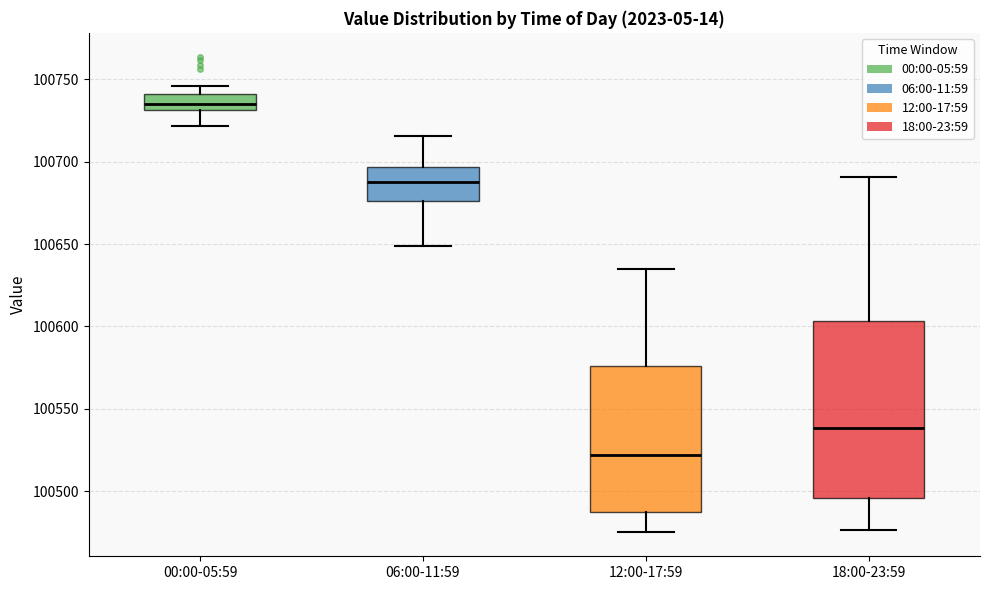

Reading left to right, read every box against the y-axis: the position of its median line, the range the box covers, and the ends of its whiskers. The values are not printed on the chart, so give them approximately, as read against the axis.

00:00-05:59: median 100735, box 100730 to 100740, whiskers 100720 to 100745
06:00-11:59: median 100690, box 100675 to 100695, whiskers 100650 to 100715
12:00-17:59: median 100520, box 100485 to 100575, whiskers 100475 to 100635
18:00-23:59: median 100540, box 100495 to 100605, whiskers 100475 to 100690